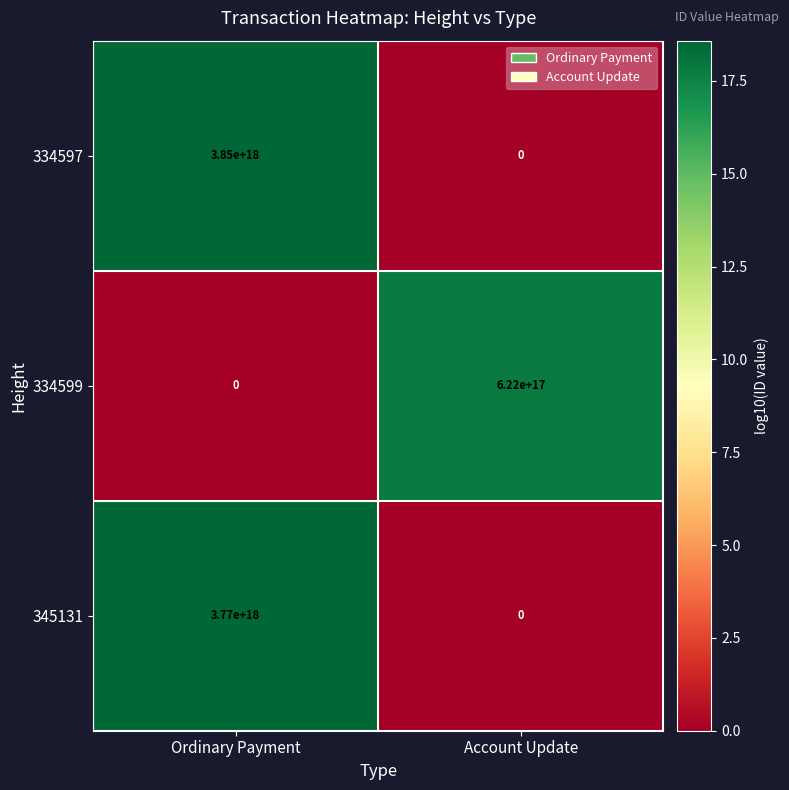

The value of 334597 at Ordinary Payment is 973456608234920832. True or false?

False